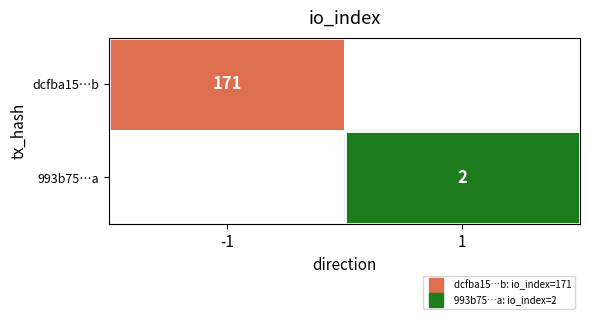

Is the value of dcfba15…b at 1 greater than the value of 993b75…a at 1?

No